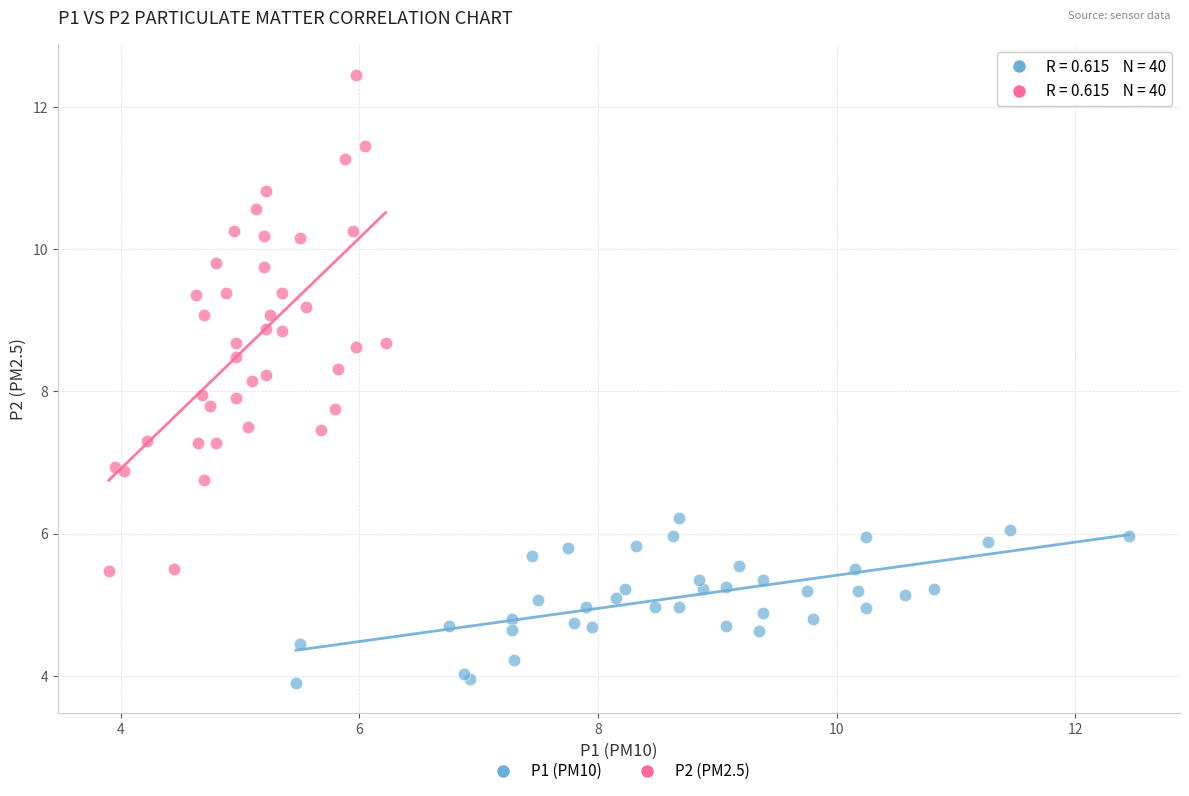

What are all the series names shown in the legend?

P1 (PM10), P2 (PM2.5)